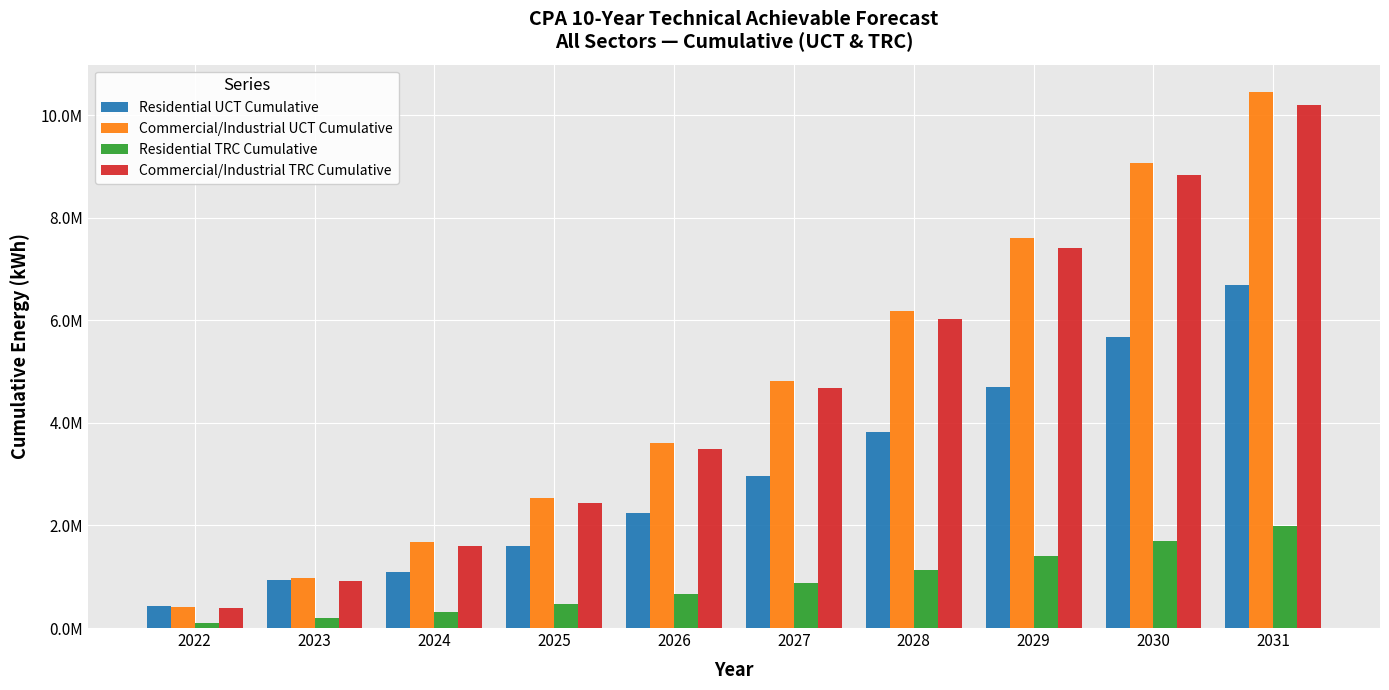

What are all the series names shown in the legend?

Residential UCT Cumulative, Commercial/Industrial UCT Cumulative, Residential TRC Cumulative, Commercial/Industrial TRC Cumulative